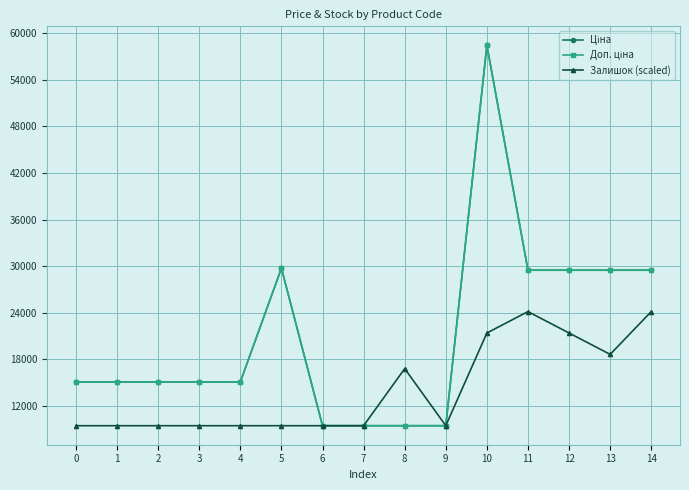

Is this an area chart (filled region under the line)?

No